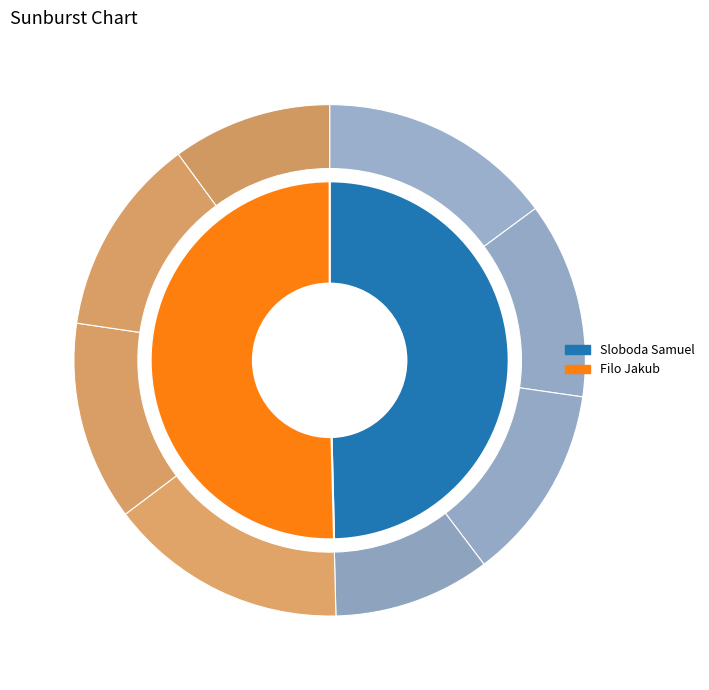

Does Sloboda Samuel represent more than half of the total?

No